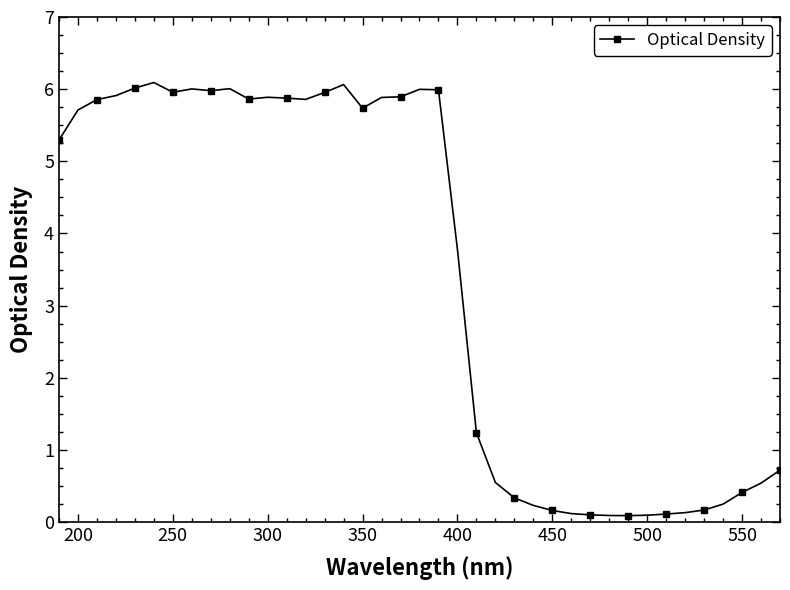

What is the difference between the second highest and second lowest values?

6.0